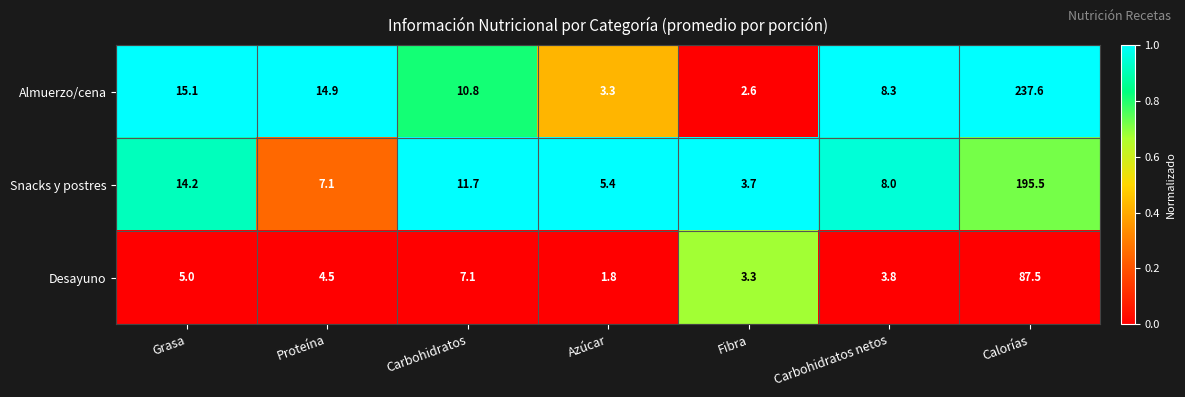

Reading left to right, extract all data points from this chart.

Almuerzo/cena: 15.1	14.9	10.8	3.3	2.6	8.3	237.6
Snacks y postres: 14.2	7.1	11.7	5.4	3.7	8.0	195.5
Desayuno: 5.0	4.5	7.1	1.8	3.3	3.8	87.5